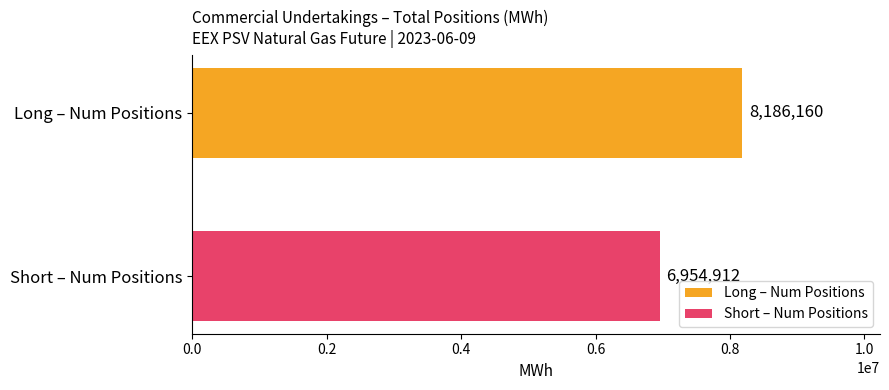

What is the minimum value shown in the chart?

6954912